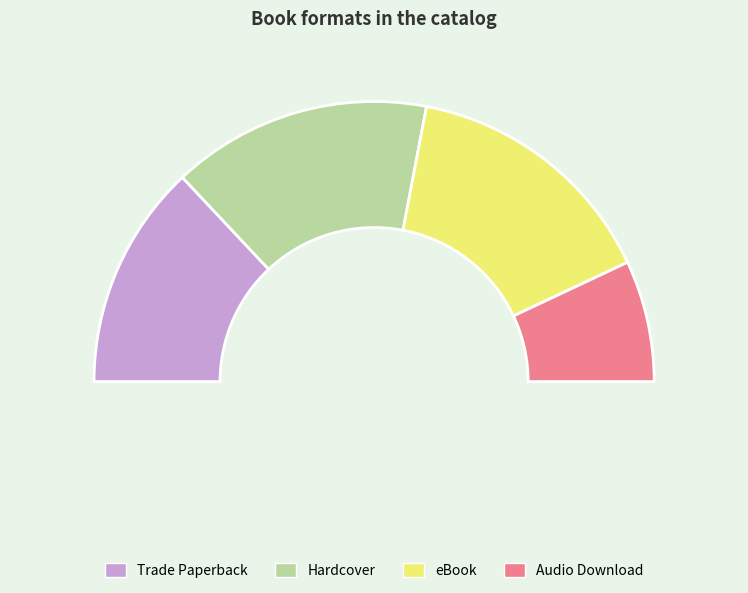

Which slice is the largest?

Hardcover